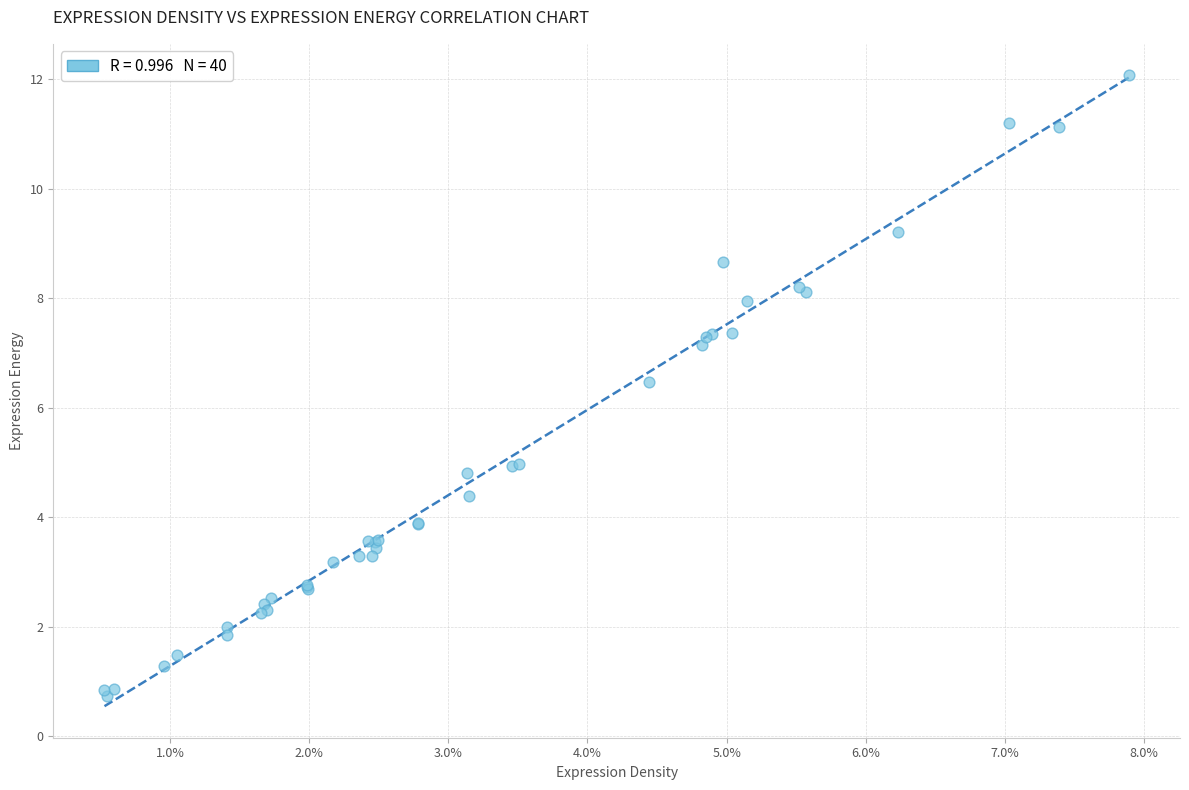

What Y value in the scatter plot is closest to 6?

6.5